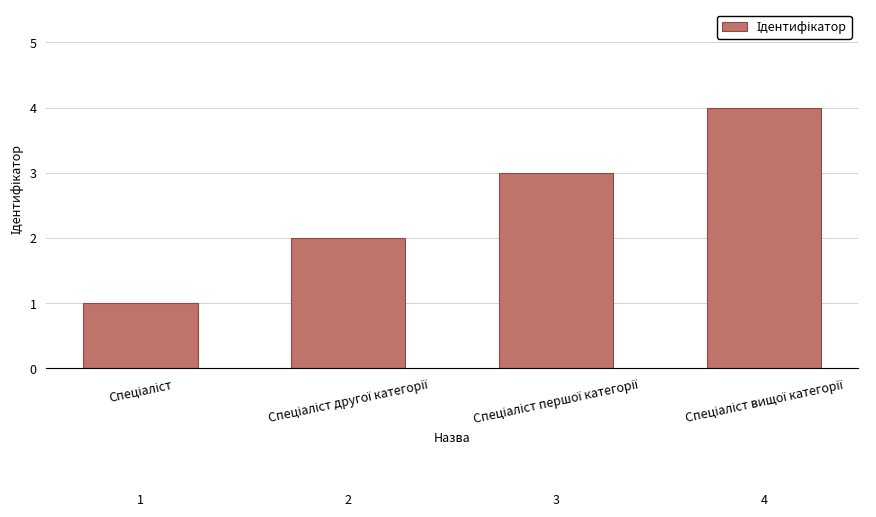

What is the maximum value shown in the chart?

4